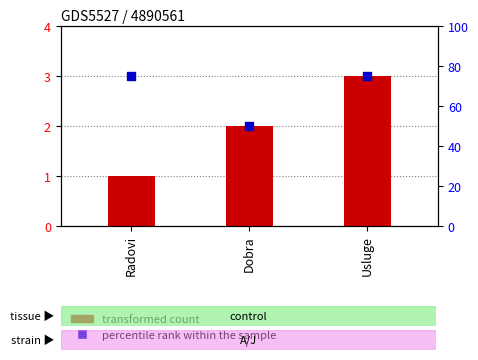

What is the total value across all series at Usluge?

78